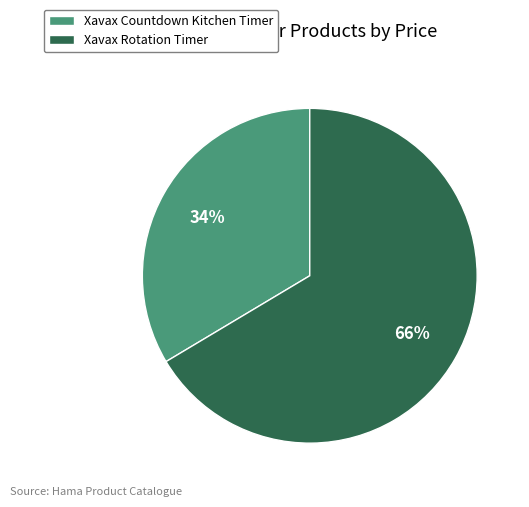

To the nearest percent, what is the average slice percentage?

50%